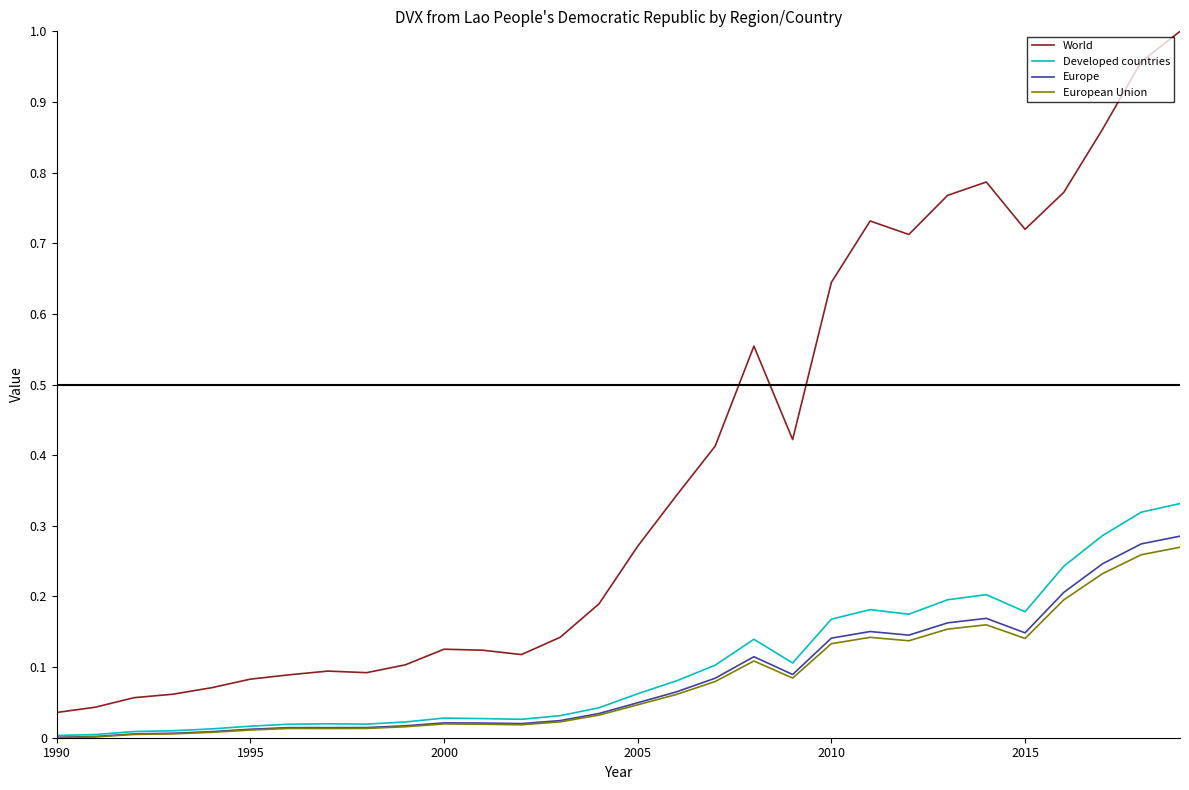

Which series has the largest total across all categories?

World